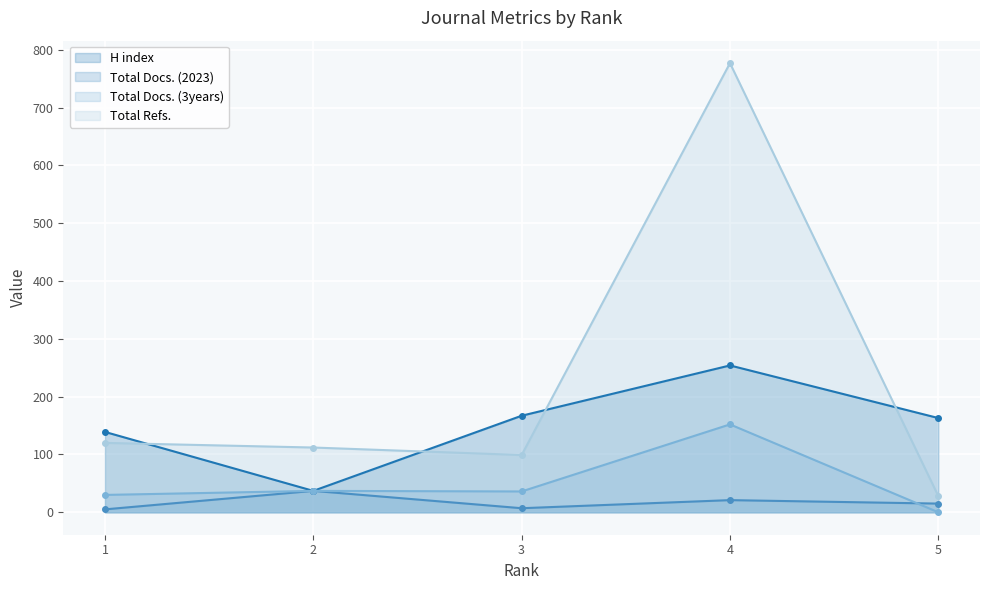

True or false: Total Docs. (2023) has more than 2 points higher than both neighbors.

False